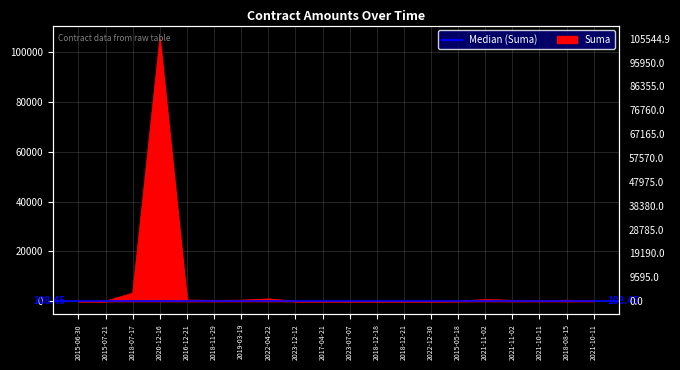

What is the change in value from 2023-12-12 to 2021-10-11?

+150.0